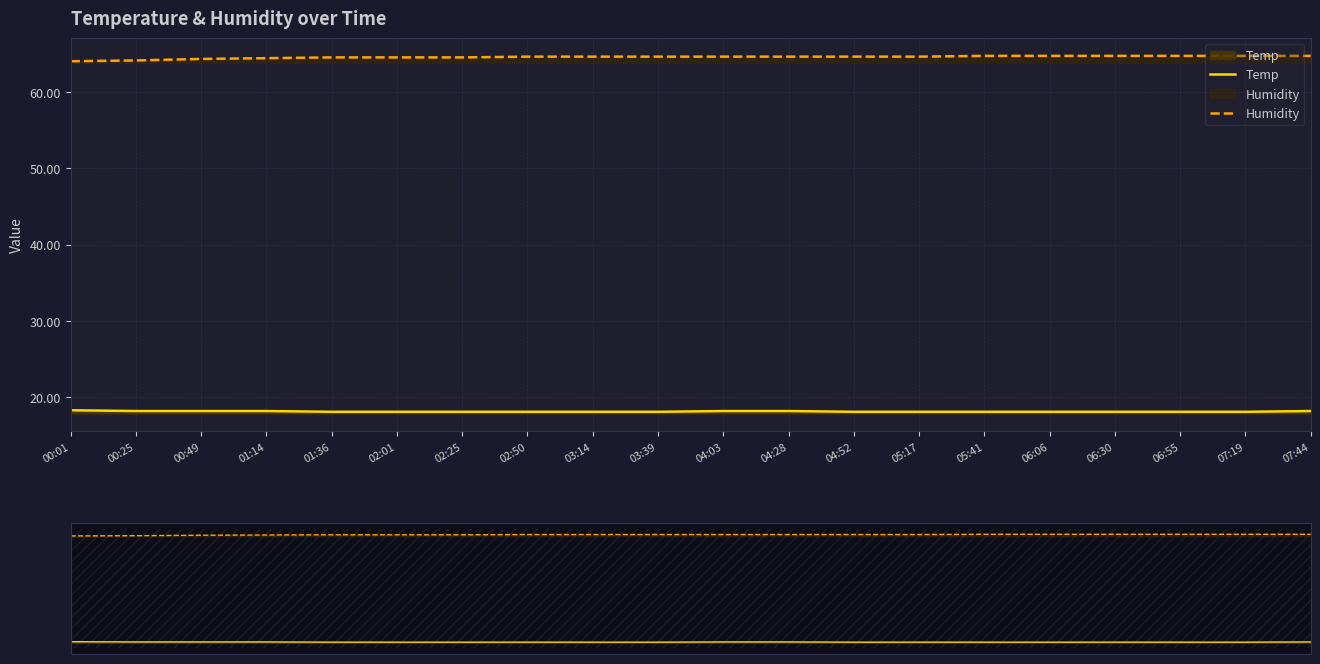

What is the difference between the maximum and minimum values in the Humidity series?

0.7